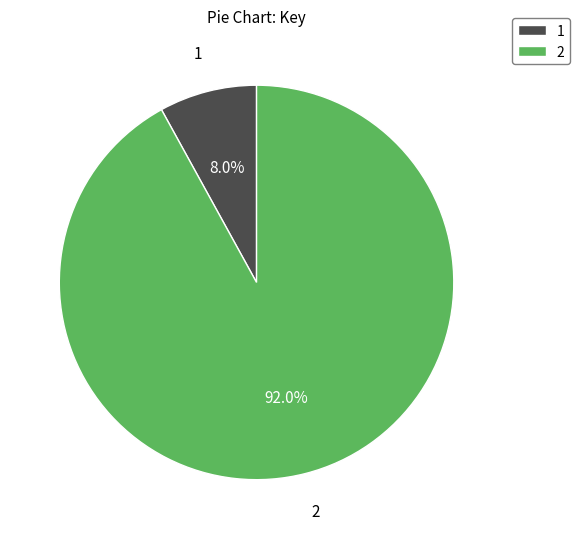

Is it true that 1 is 8% of the pie?

True